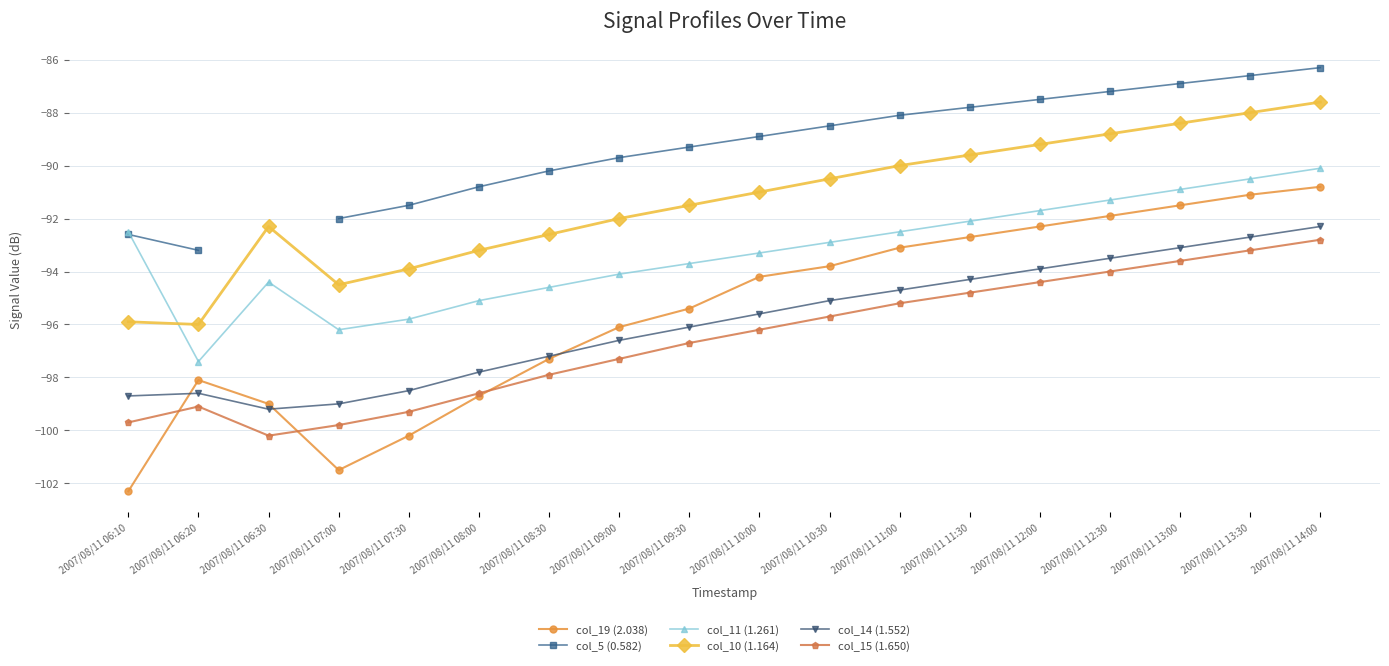

How many interior local peaks does the col_14 (1.552) series have?

1